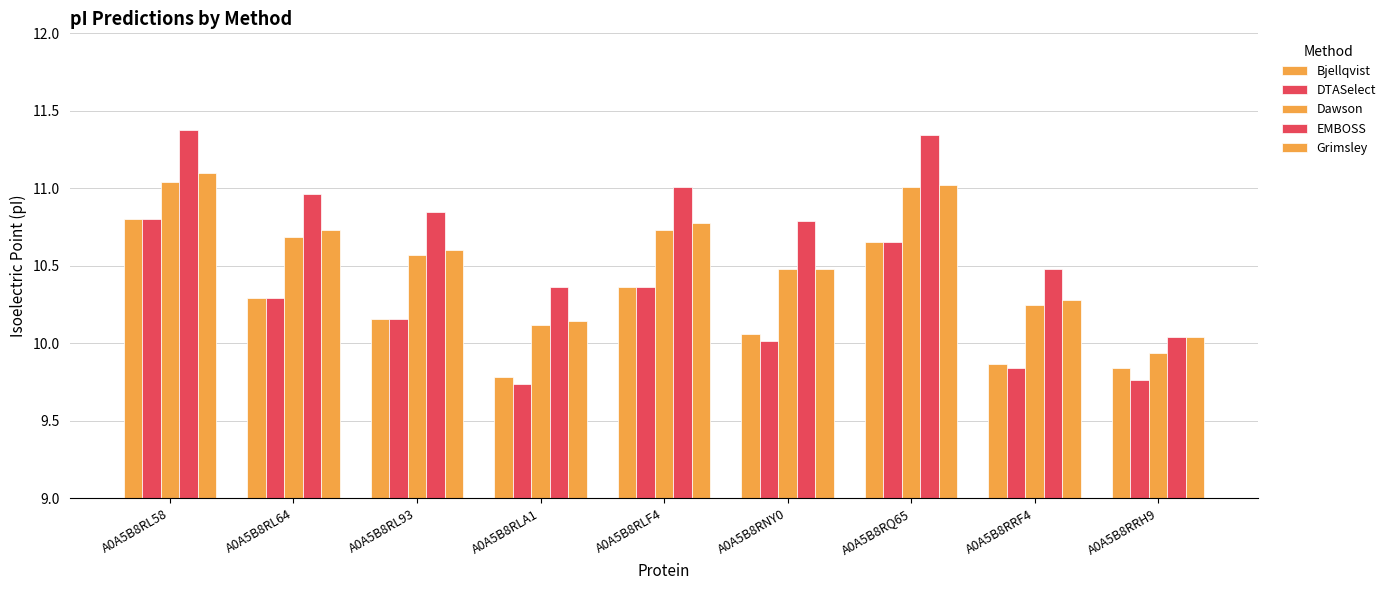

Which series has the largest total across all categories?

EMBOSS